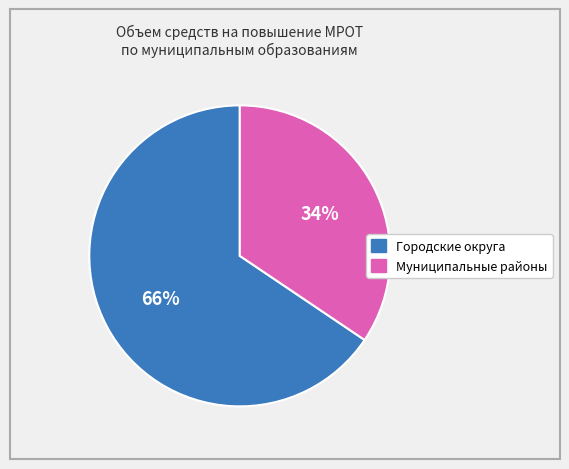

Count the number of slices in the pie.

2